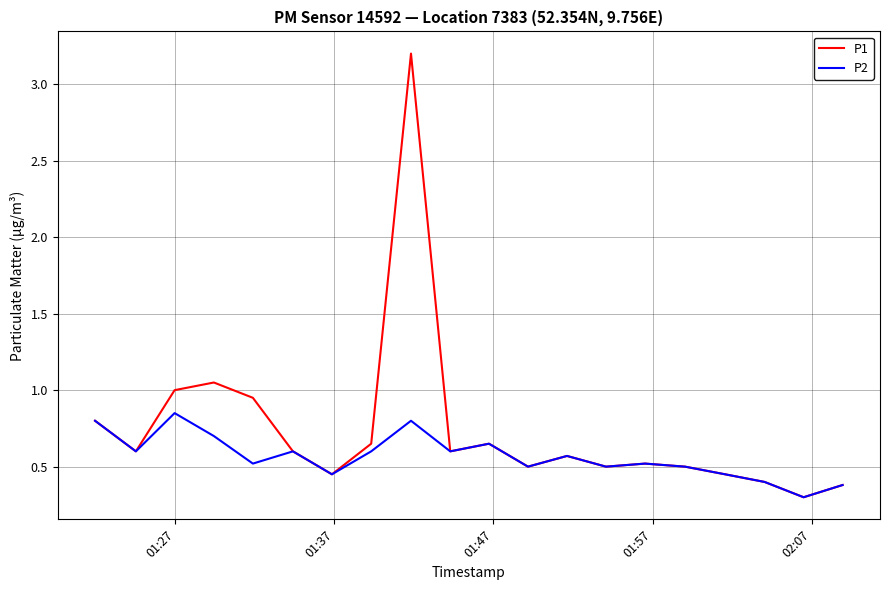

Which series has the widest spread of values?

P1